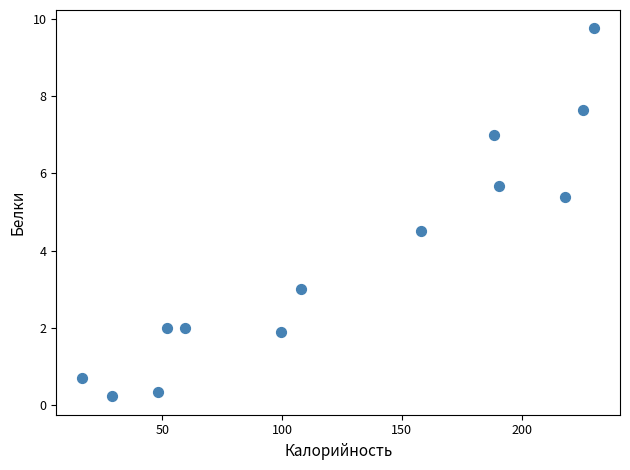

What is the range of X values (max minus min)?

213.9